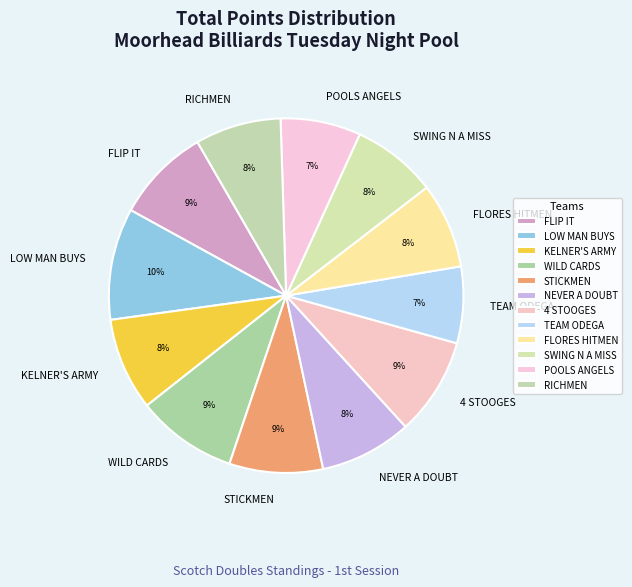

Is the sum of FLIP IT and STICKMEN greater than half?

No